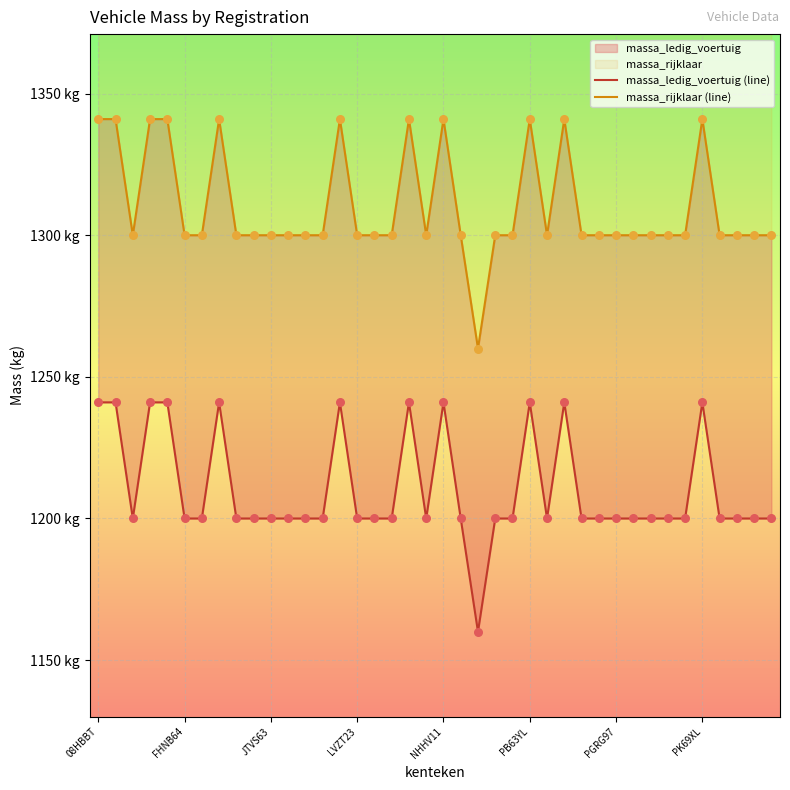

At which category is the sum across all series the highest?

08HBBT